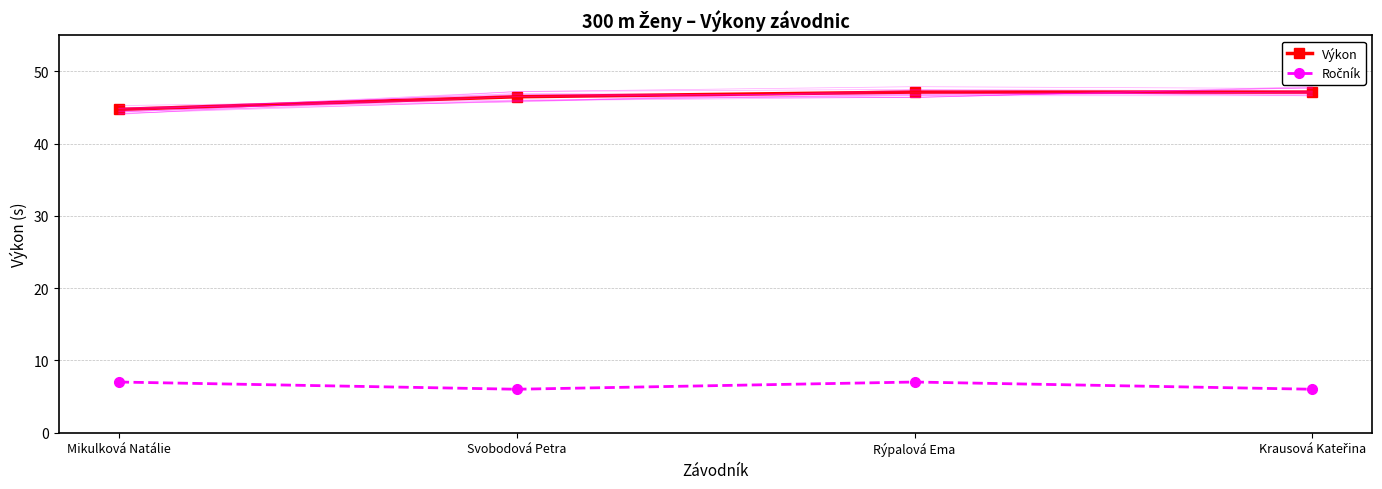

What is the average value of the Ročník series?

6.5